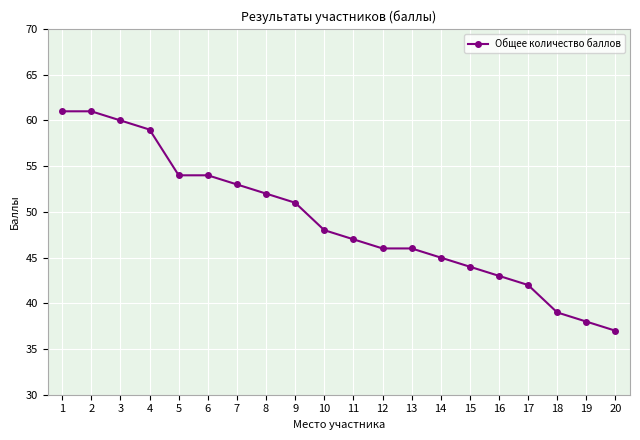

How many lines are shown in the chart?

1